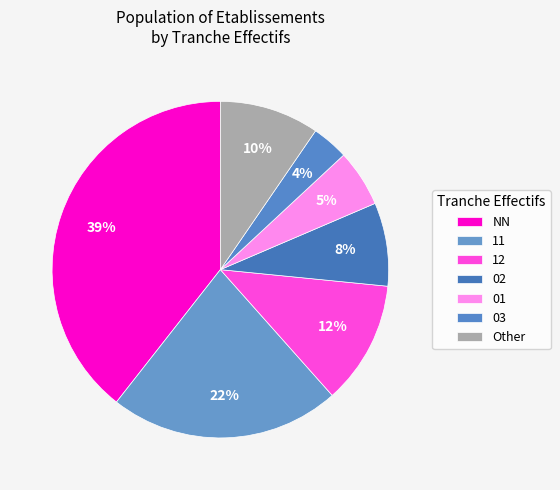

How many segments does this pie chart have?

7